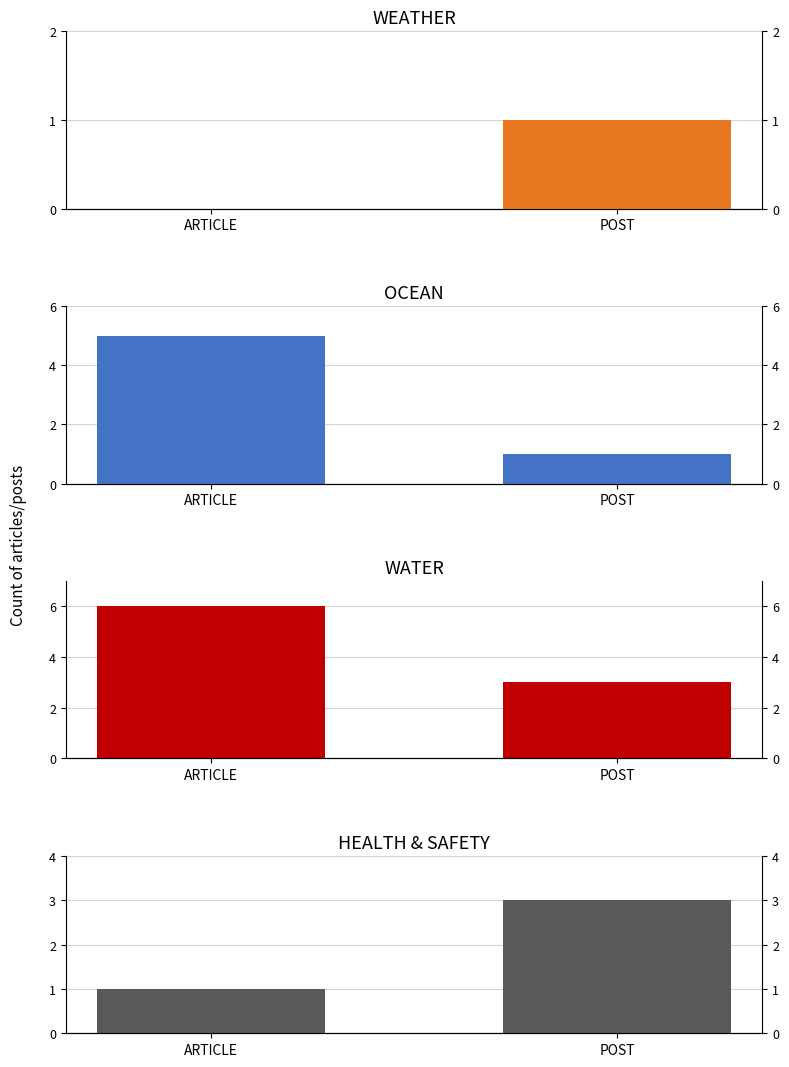

What is the label of the 2nd bar from the right?

ARTICLE